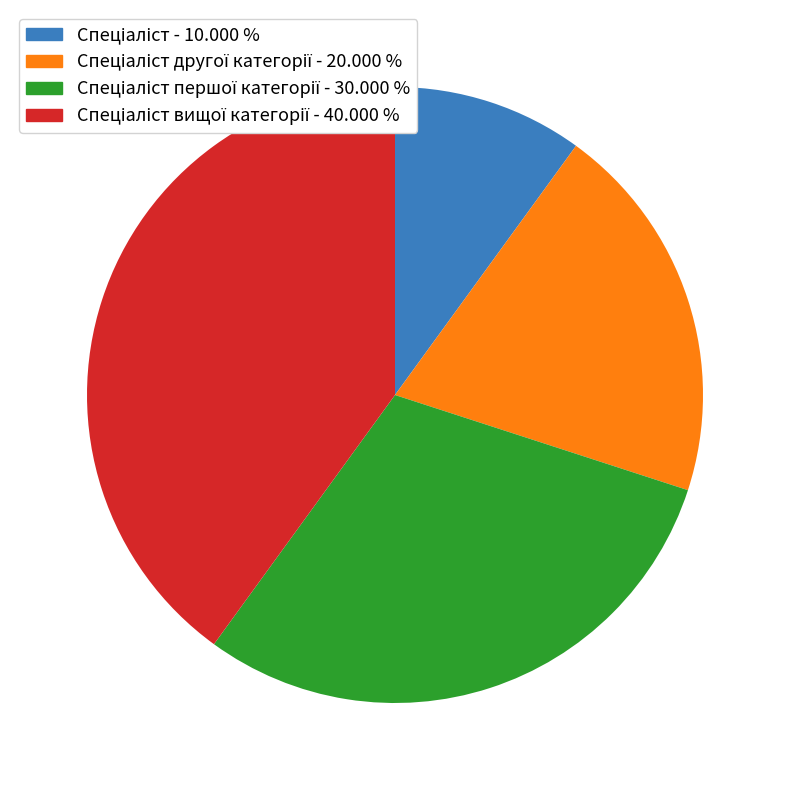

Is there any slice that represents more than half of the pie?

No